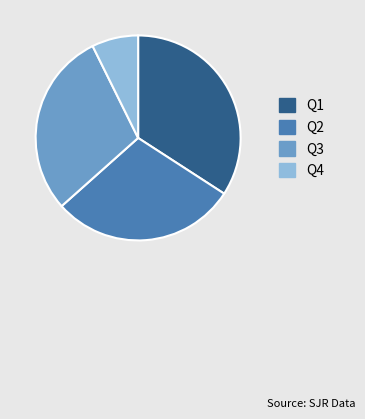

Is the sum of Q3 and Q1 greater than half?

Yes